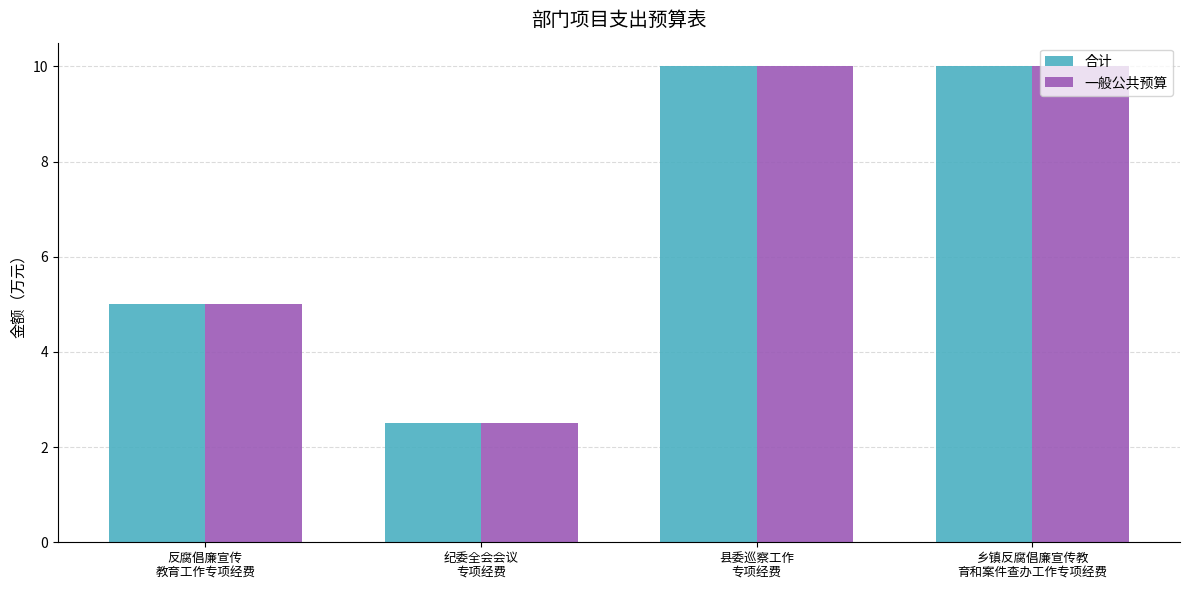

Which category has the lowest value in the 合计 series?

纪委全会会议
专项经费